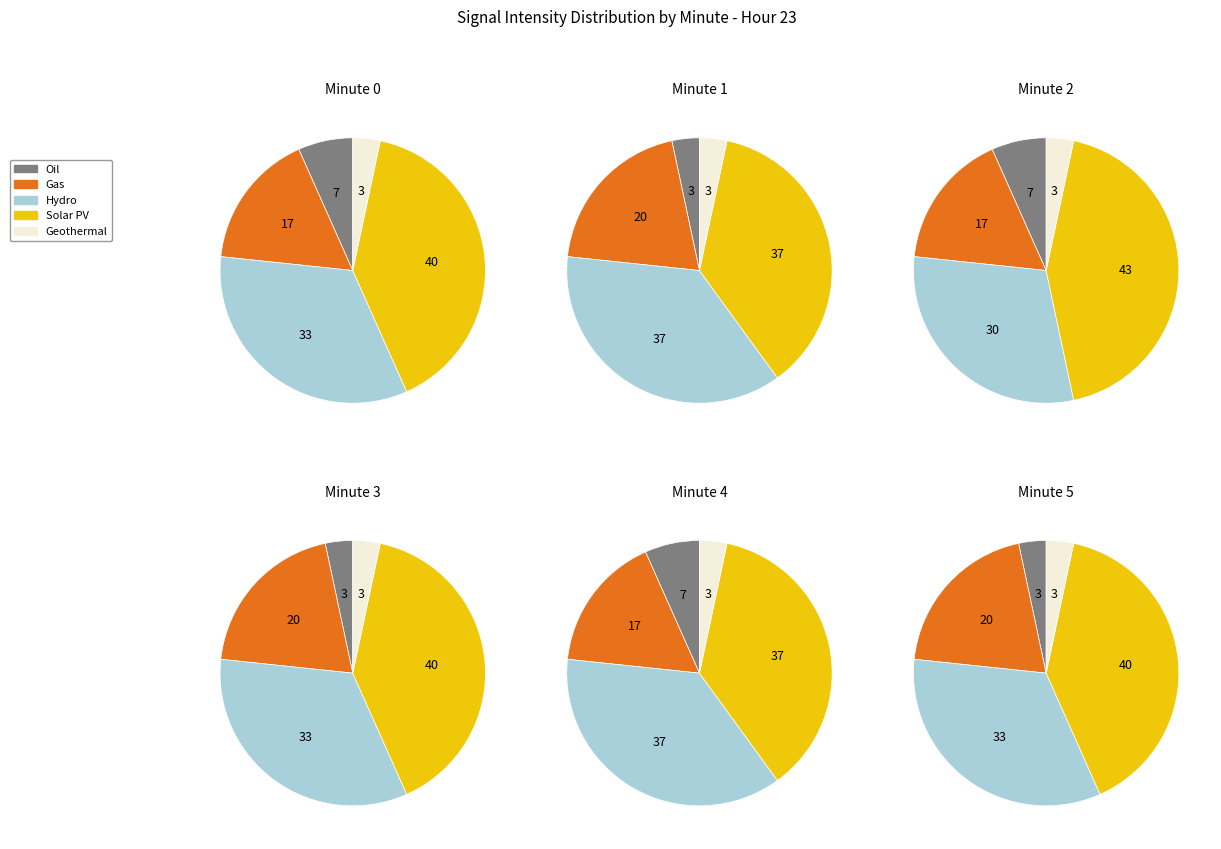

What percentage is the 2 slice, to the nearest percent?

16%